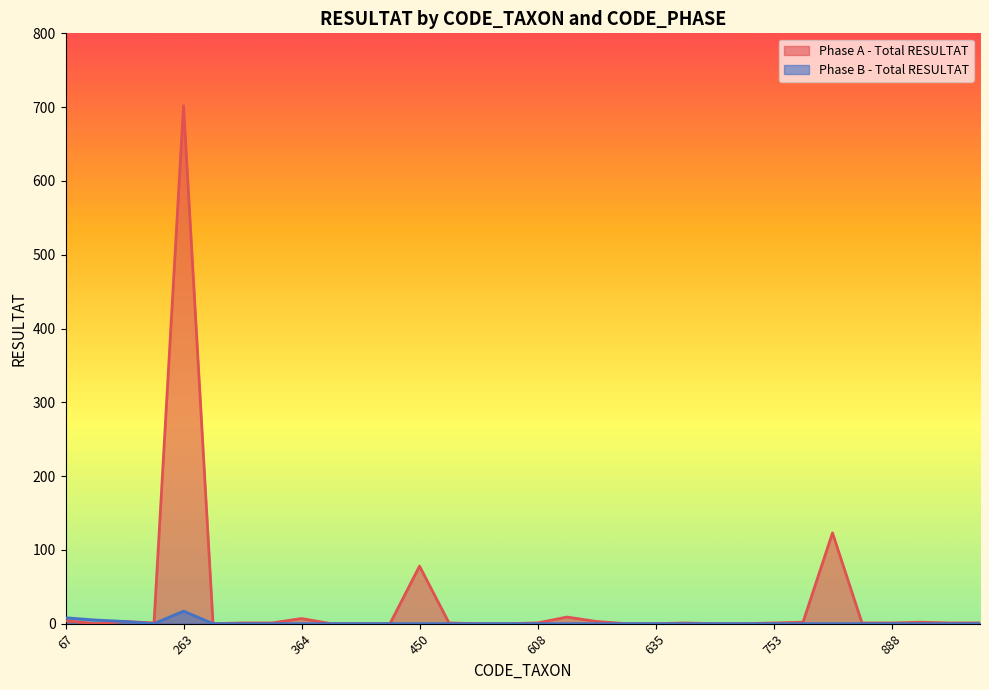

What is the difference between the maximum and minimum values in the Phase B - Total RESULTAT series?

17